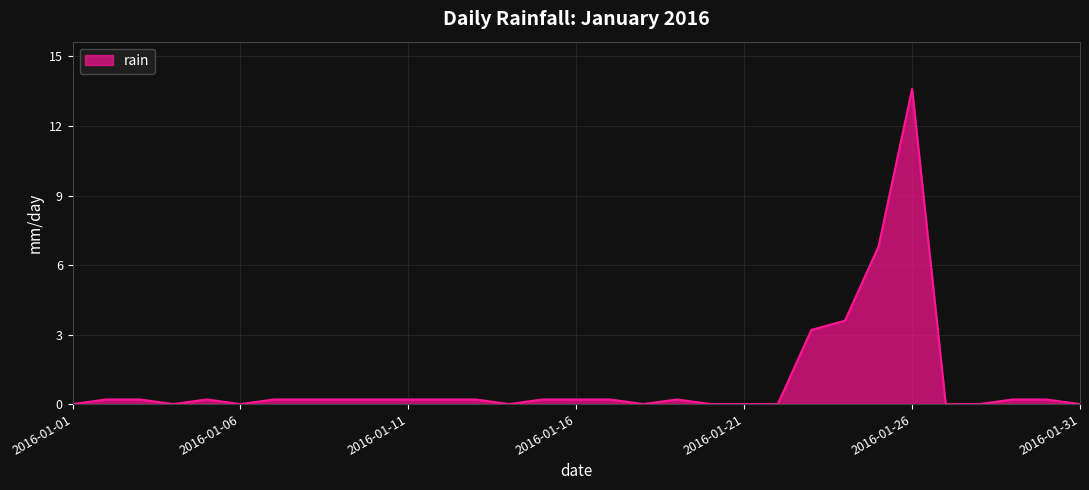

What is the difference between the maximum and minimum values?

13.6